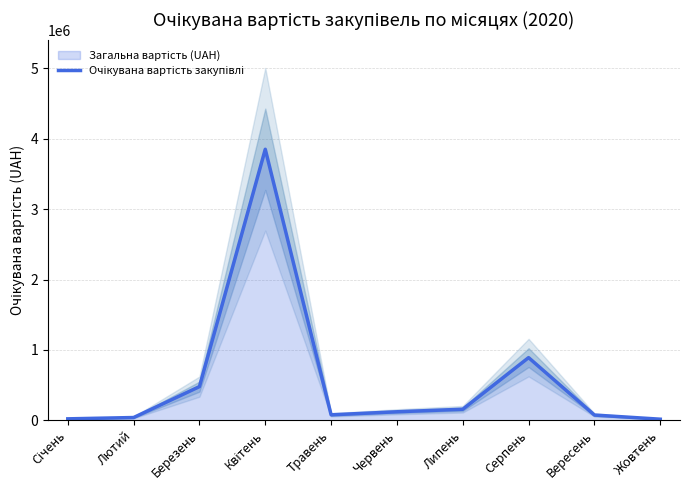

Between Квітень and Січень, which is larger?

Квітень